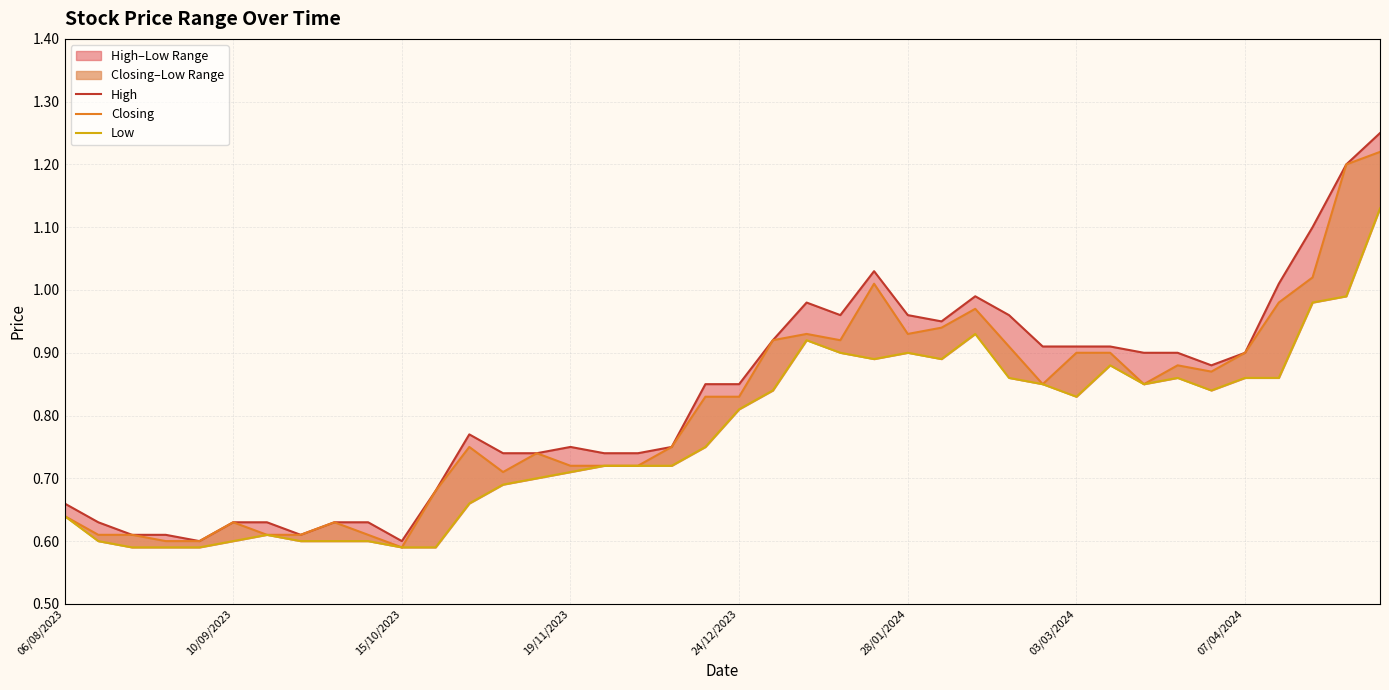

What is the total value across all series at 21?

2.7